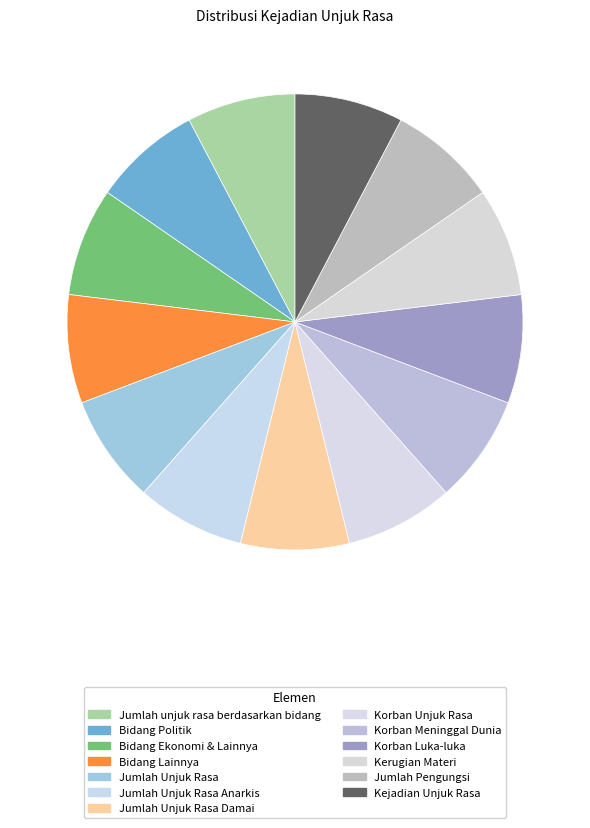

Does Korban Luka-luka represent more than half of the total?

No